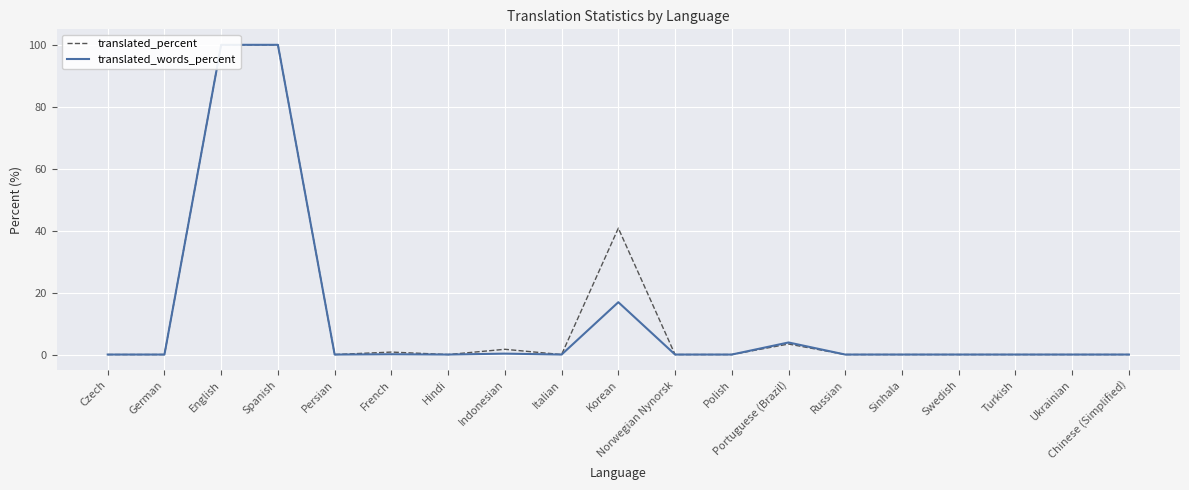

What is the label of the 5th point from the right?

Sinhala